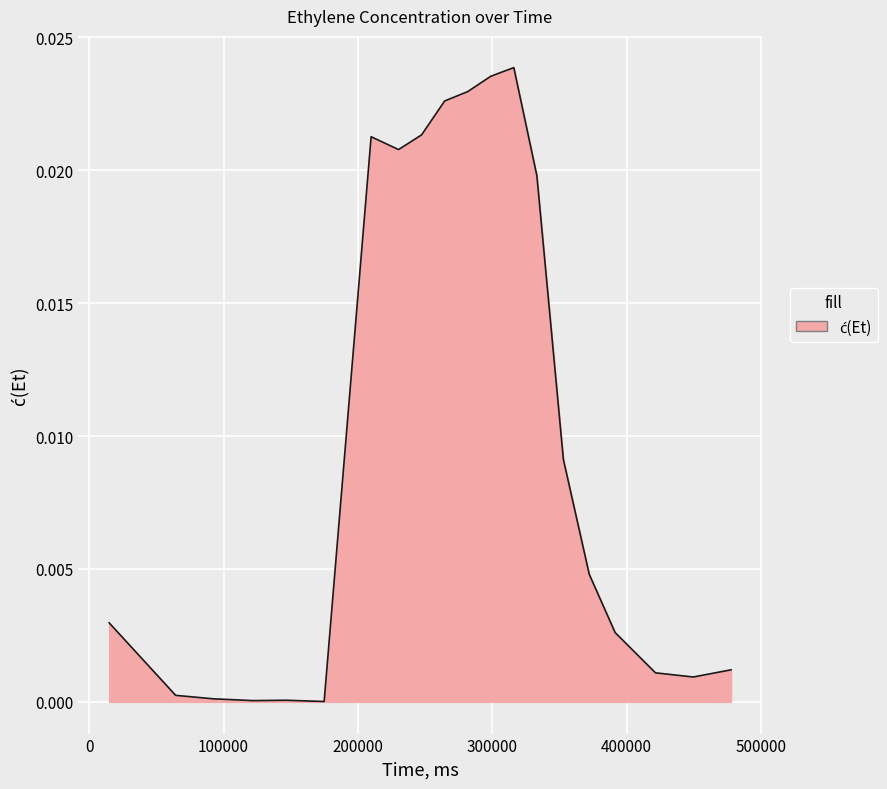

Does the chart have visible grid lines?

Yes